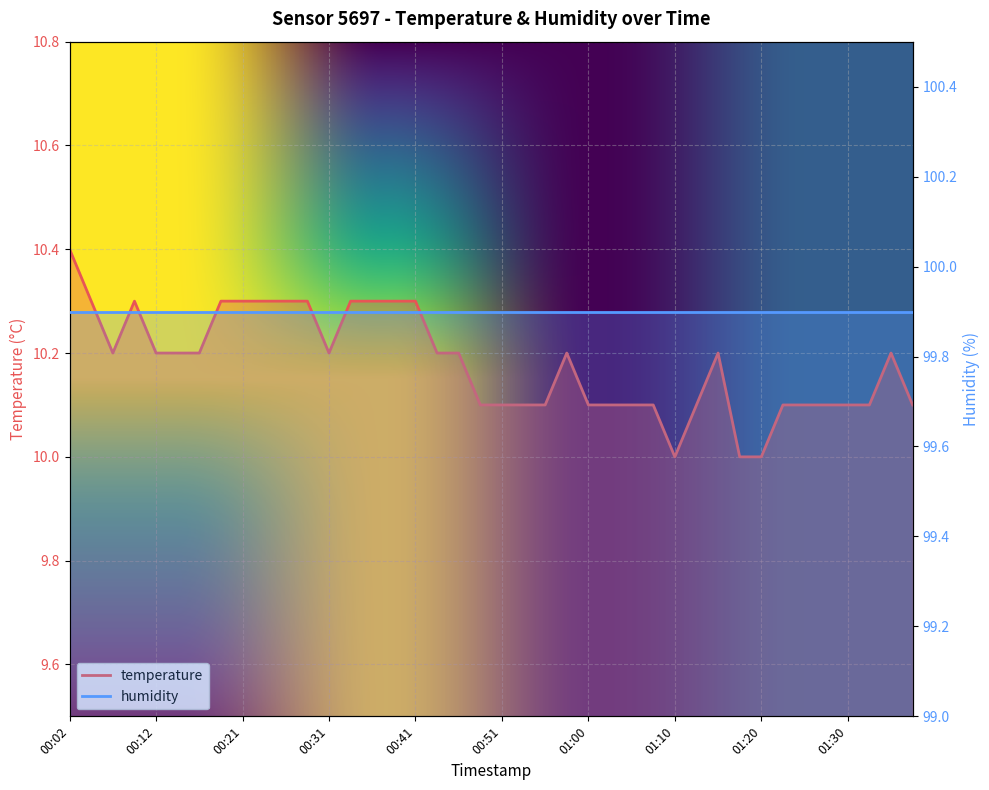

What is the label of the 39th point from the left?

01:35